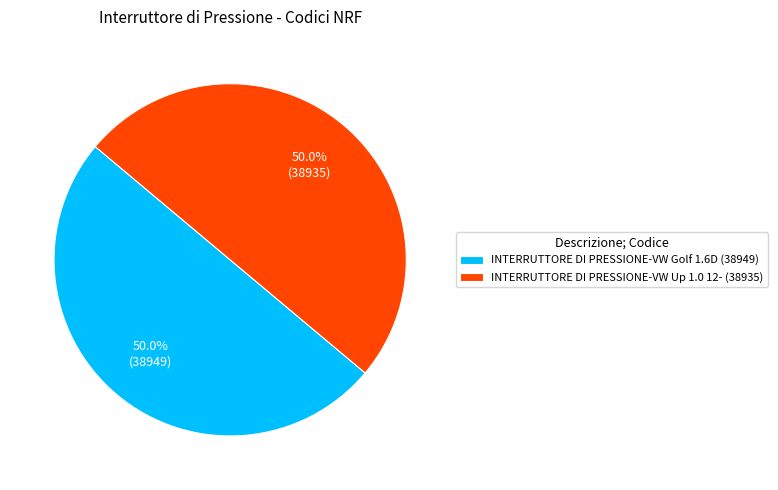

How many segments does this pie chart have?

2